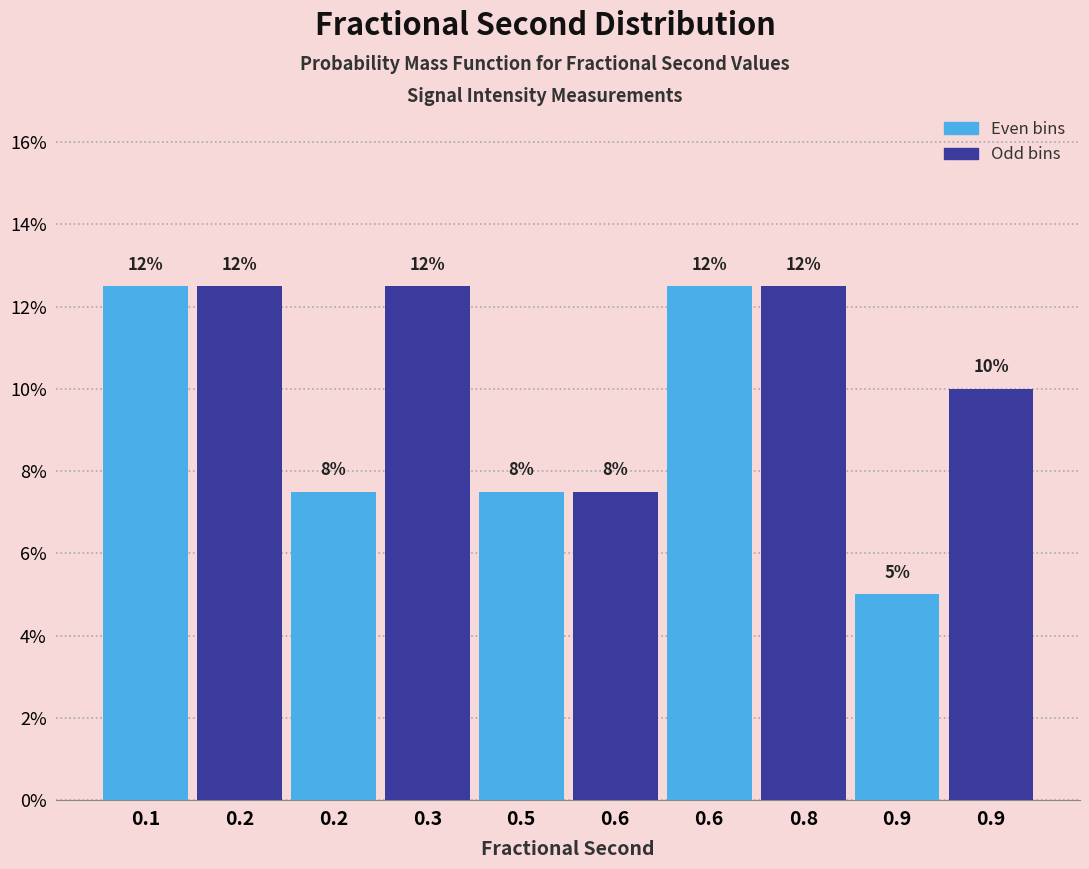

Are the bars horizontal?

No